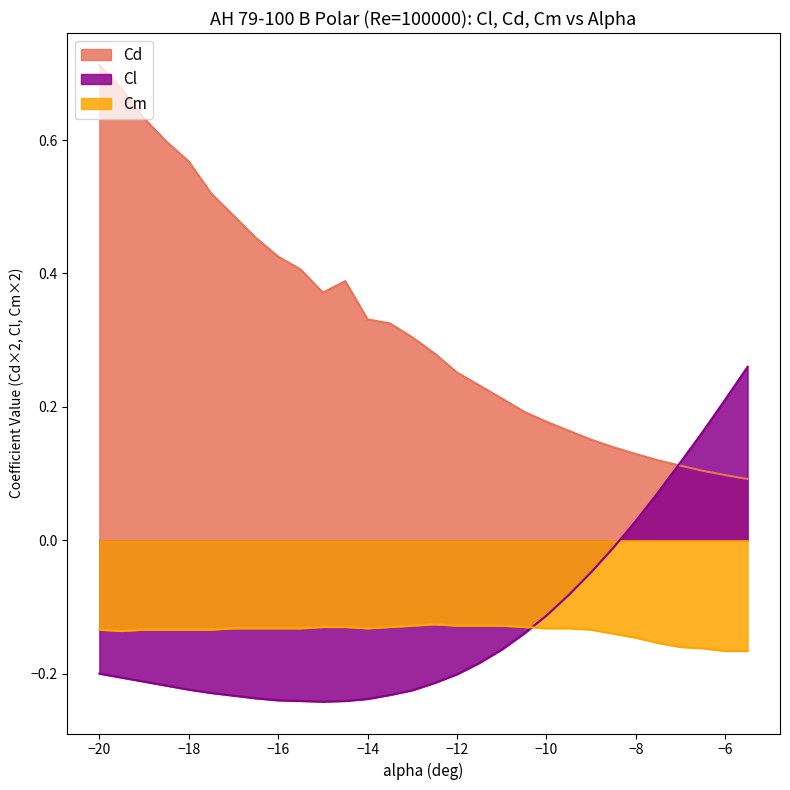

Rank the series by their maximum value, from lowest to highest.

Cm, Cl, Cd